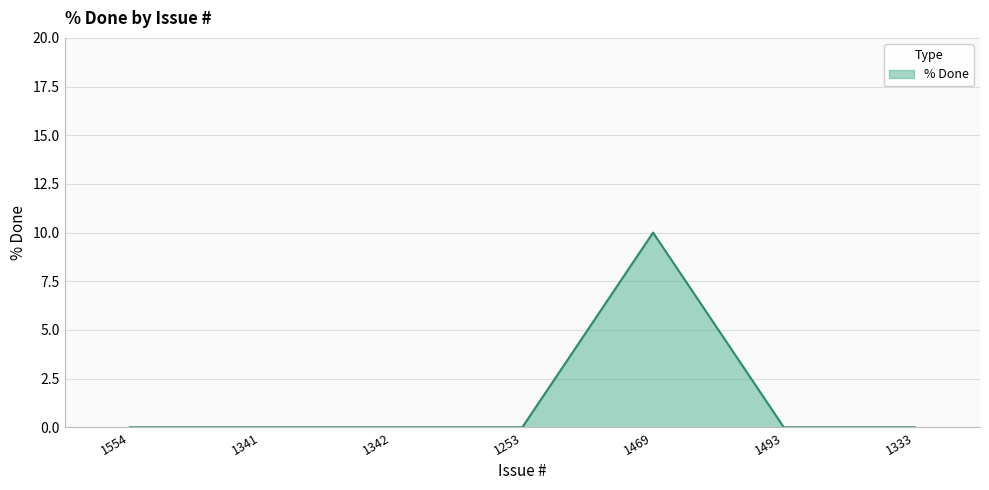

Is it true that the value at 1342 is 0?

True